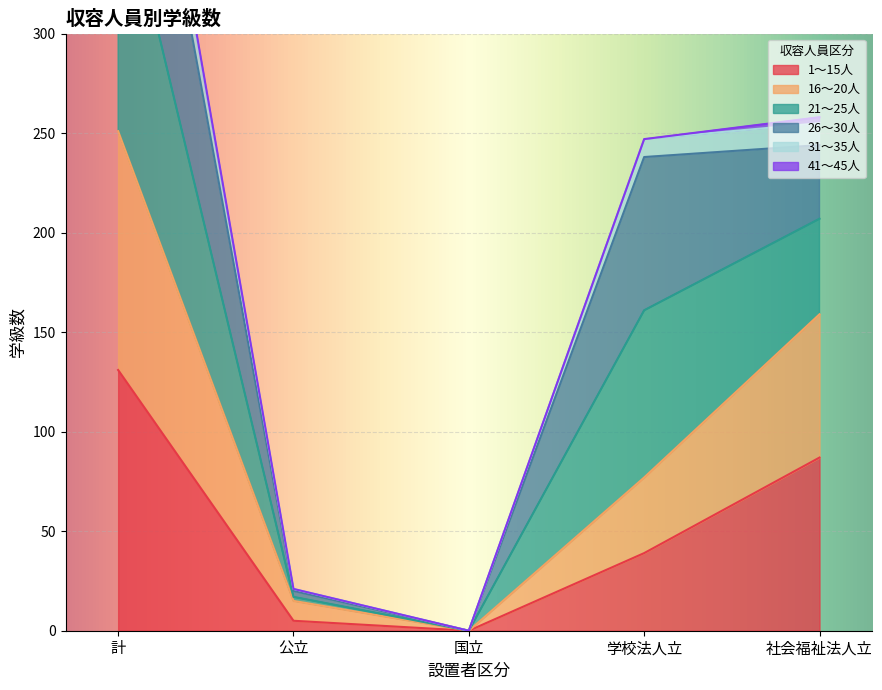

The value of 1～15人 at 国立 is -88. True or false?

False